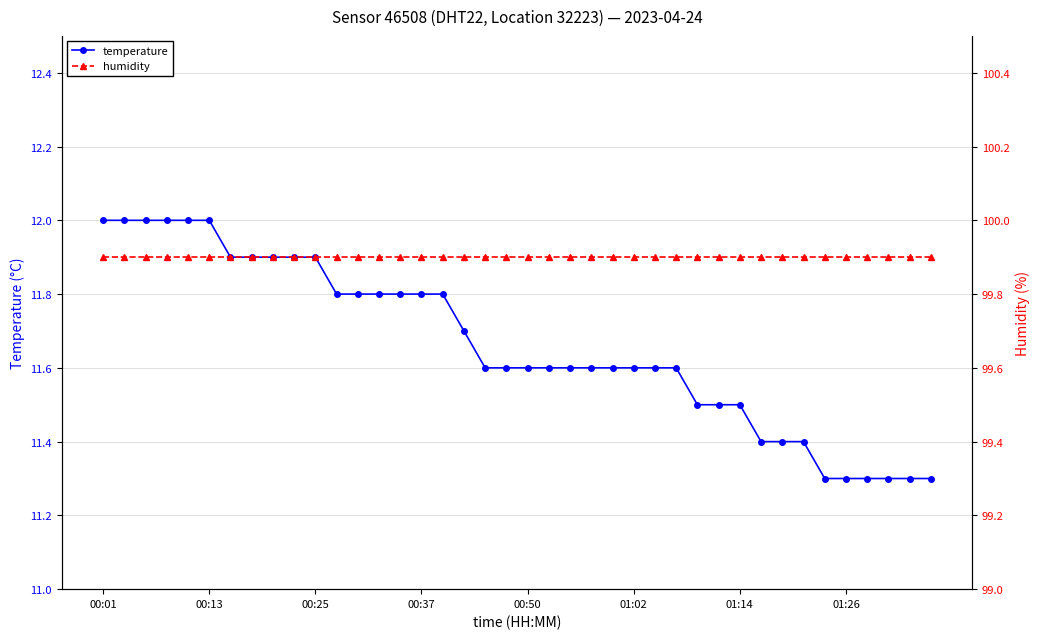

At which category does the chart reach its peak across all series?

00:01